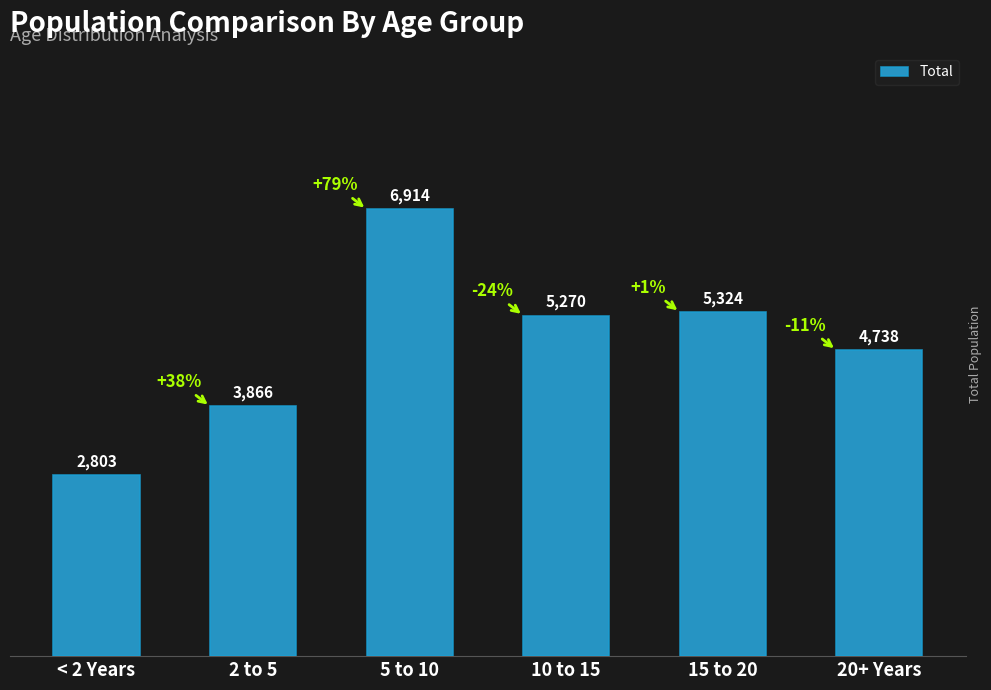

What is the value of the 4th bar from the left?

5270